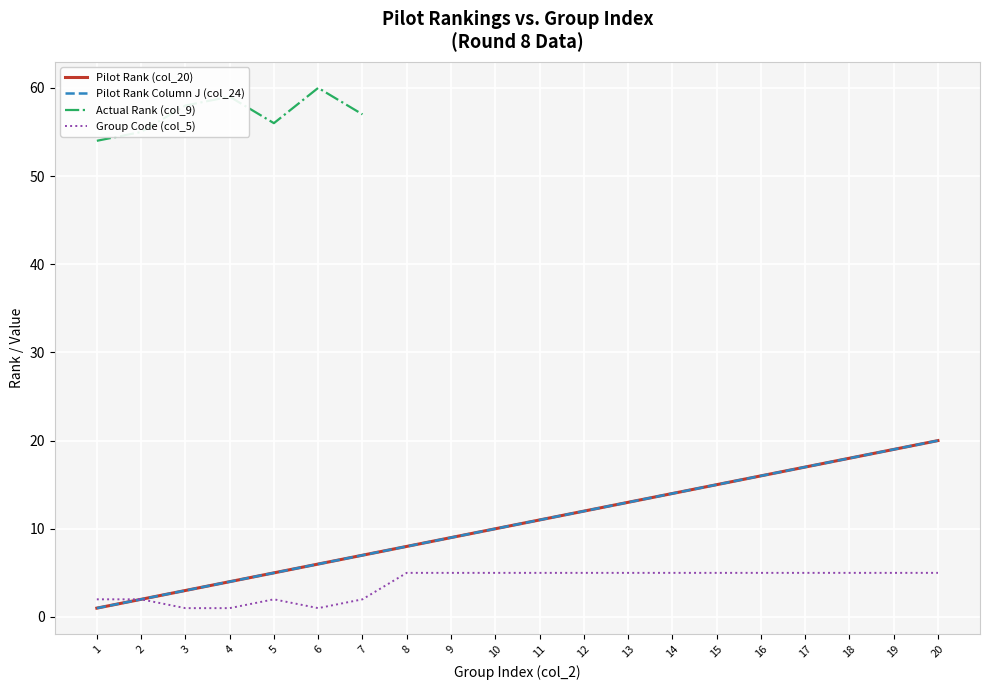

What is the value of the Group Code (col_5) point at the 16th from the left?

5.0